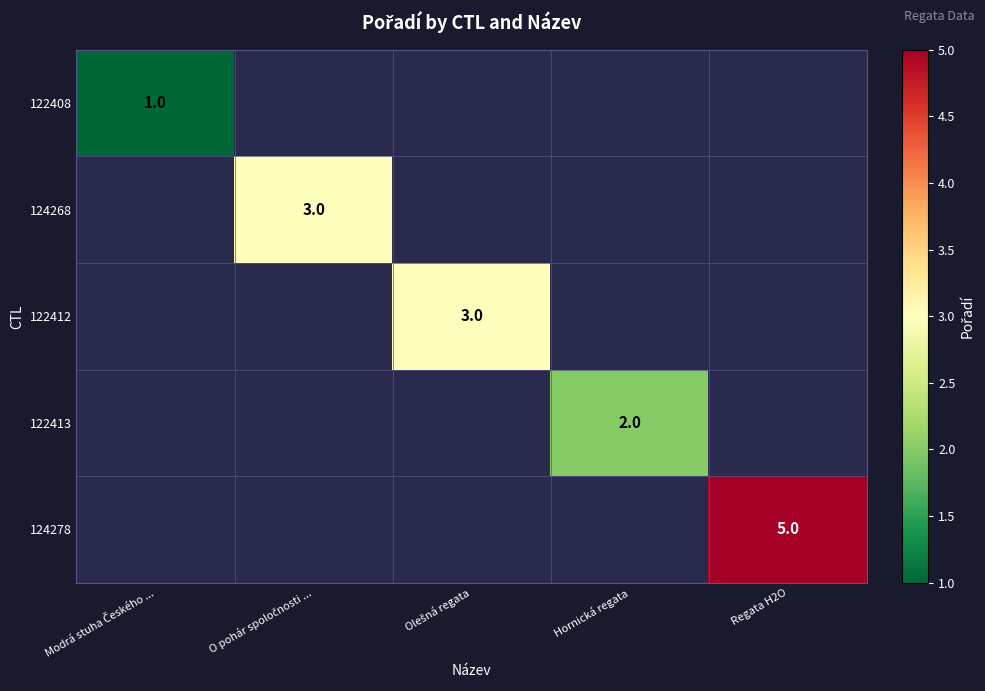

Between Modrá stuha Českého ... and Hornická regata, which is larger?

Hornická regata